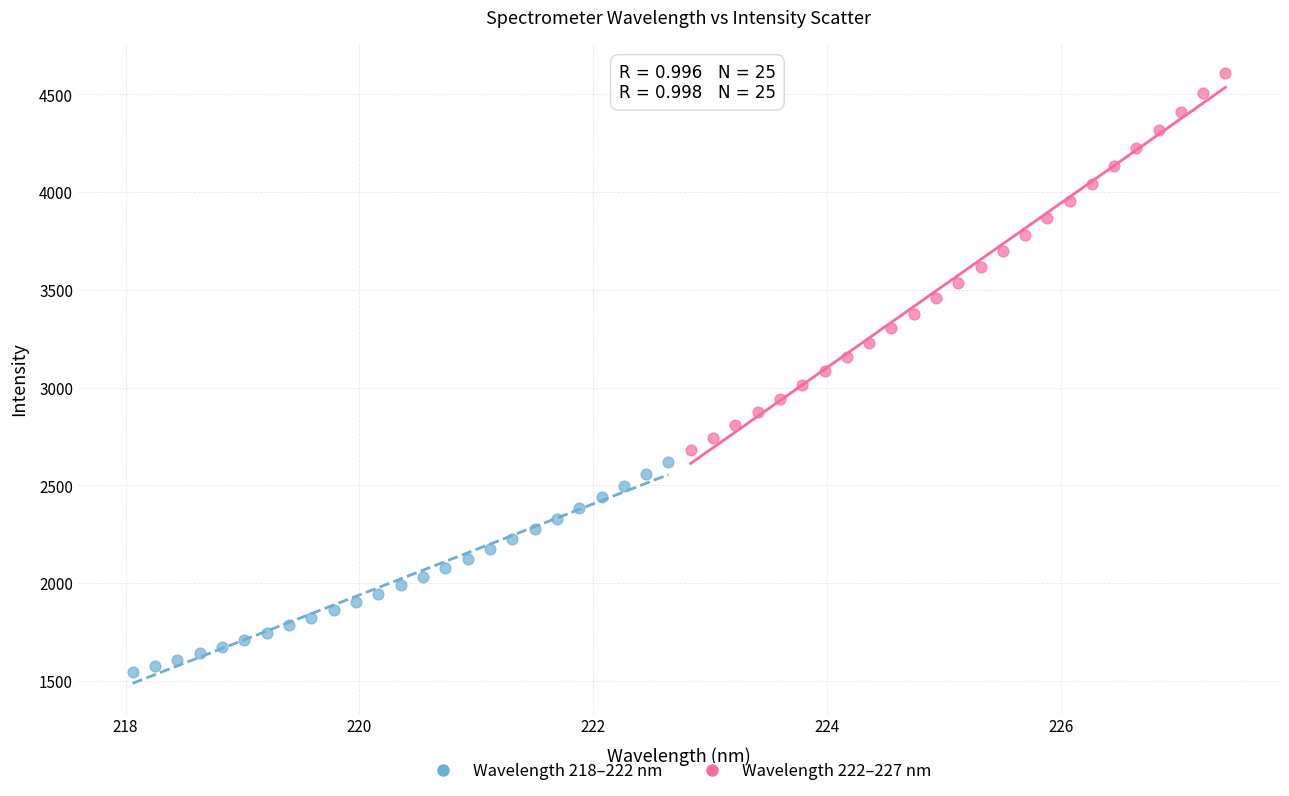

Which series has the largest Y range (max minus min)?

Wavelength 222–227 nm